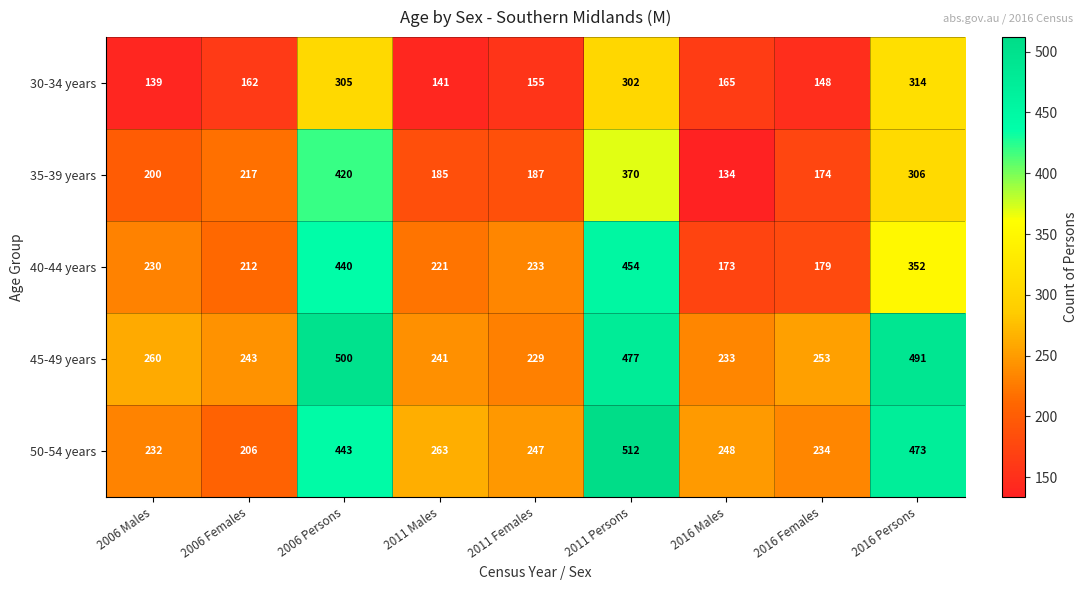

At 2006 Females, list the series in order from largest to smallest.

45-49 years, 35-39 years, 40-44 years, 50-54 years, 30-34 years